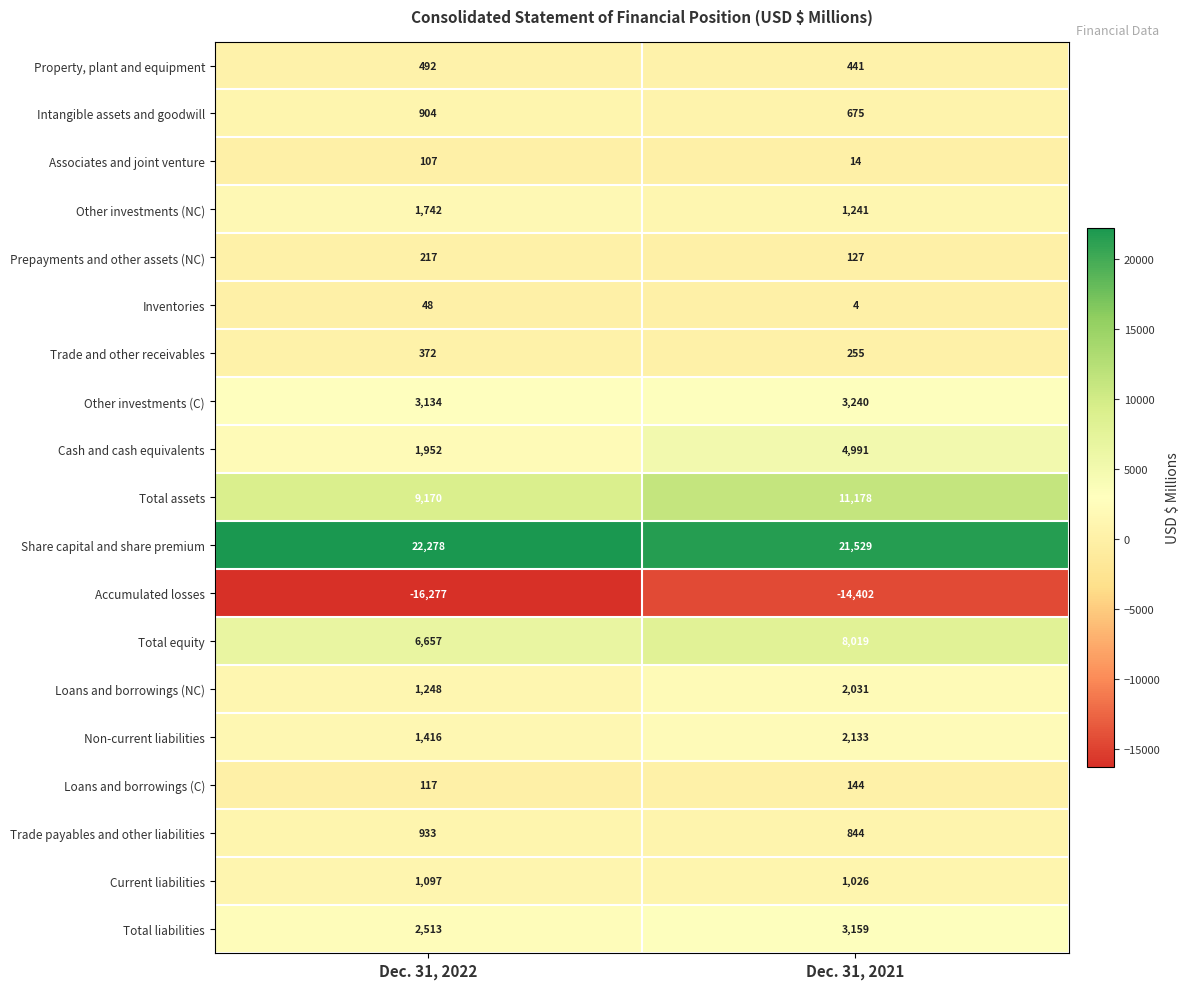

Rank the series at Dec. 31, 2022 from highest to lowest value.

Share capital and share premium, Total assets, Total equity, Other investments (C), Total liabilities, Cash and cash equivalents, Other investments (NC), Non-current liabilities, Loans and borrowings (NC), Current liabilities, Trade payables and other liabilities, Intangible assets and goodwill, Property, plant and equipment, Trade and other receivables, Prepayments and other assets (NC), Loans and borrowings (C), Associates and joint venture, Inventories, Accumulated losses